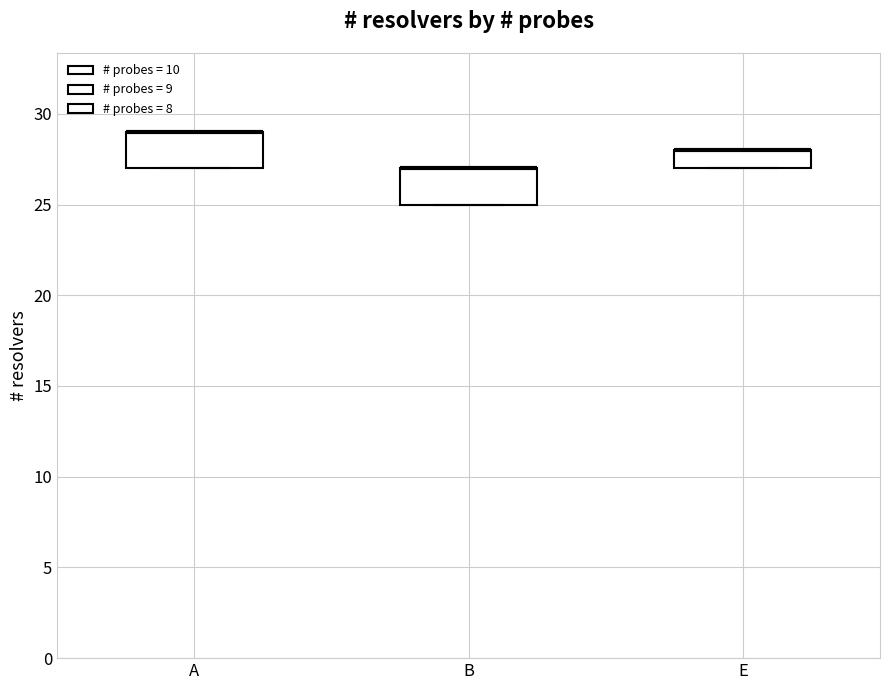

Reading left to right, read every box against the y-axis: the position of its median line, the range the box covers, and the ends of its whiskers. The values are not printed on the chart, so give them approximately, as read against the axis.

A: median 29 (drawn on the box's upper edge), box 27 to 29, whiskers 27 to 29
B: median 27 (drawn on the box's upper edge), box 25 to 27, whiskers 25 to 27
E: median 28 (drawn on the box's upper edge), box 27 to 28, whiskers 27 to 28